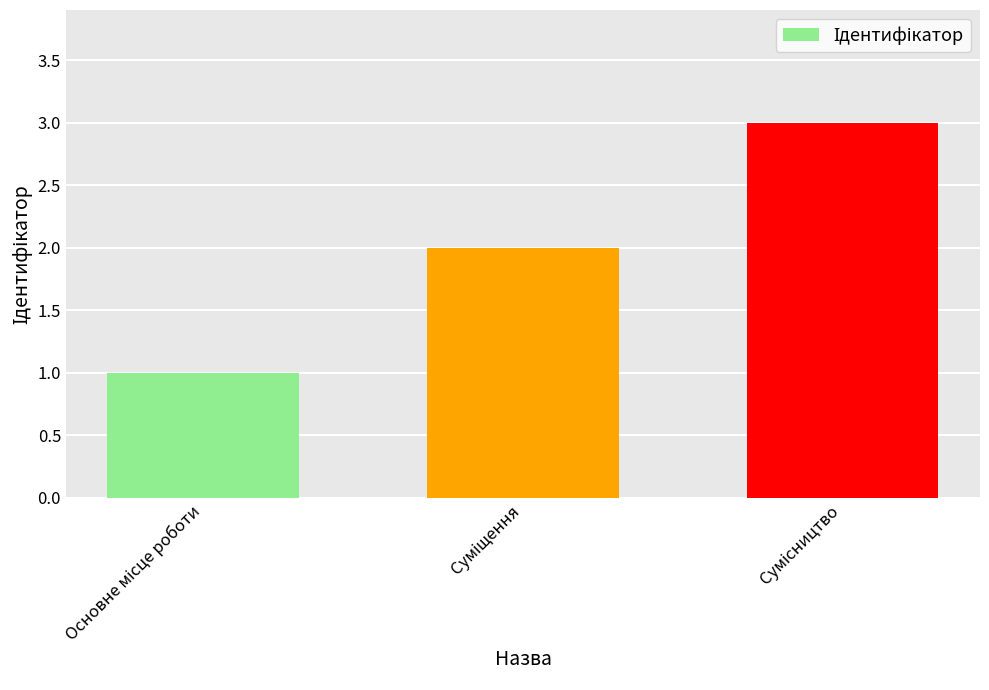

What is the sum of all values?

6